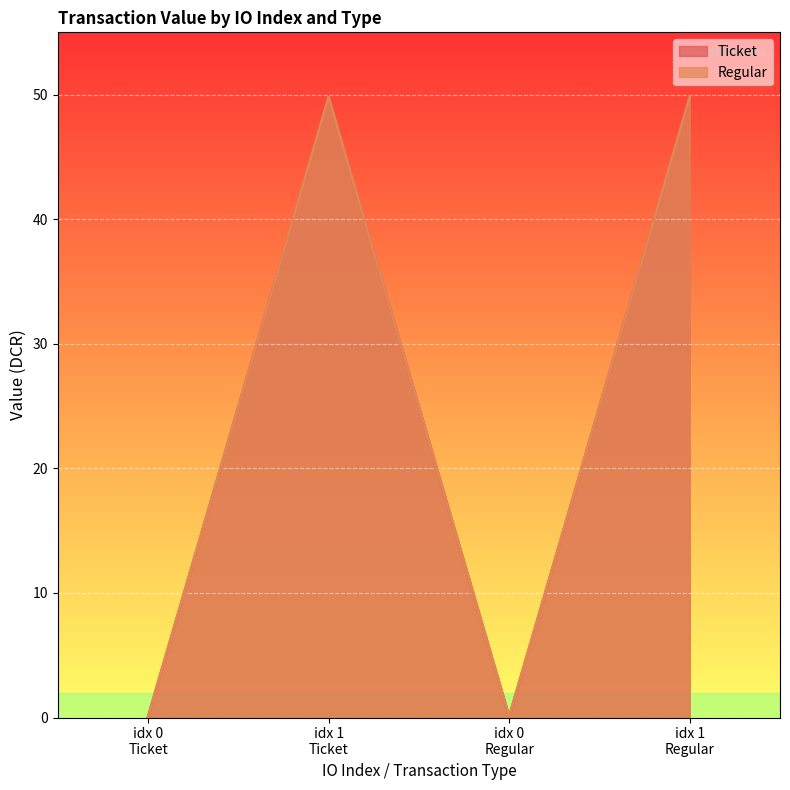

List the series in order of their peak value, lowest first.

Ticket, Regular